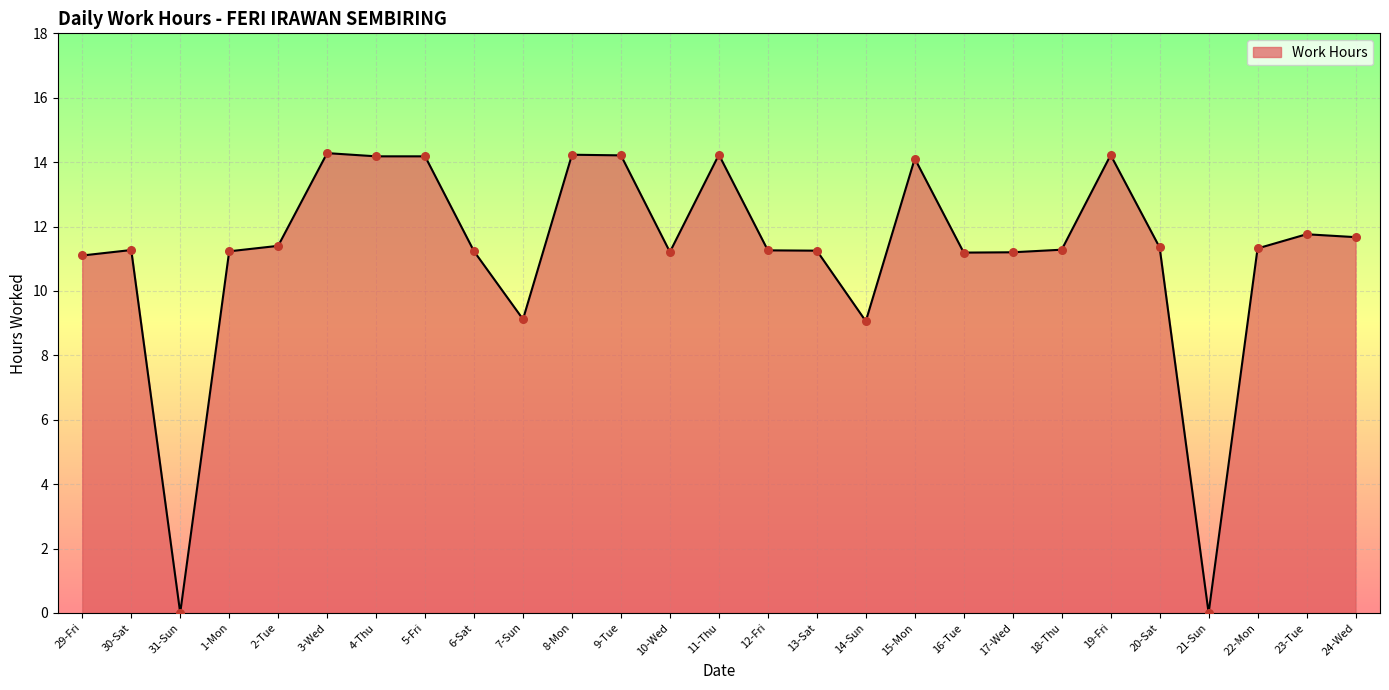

What is the change in value from 11-Thu to 17-Wed?

-3.0